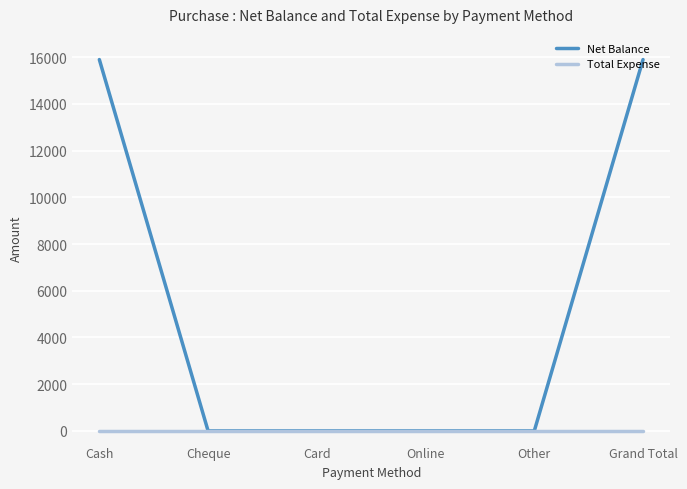

What is the total value across all series at Grand Total?

15900